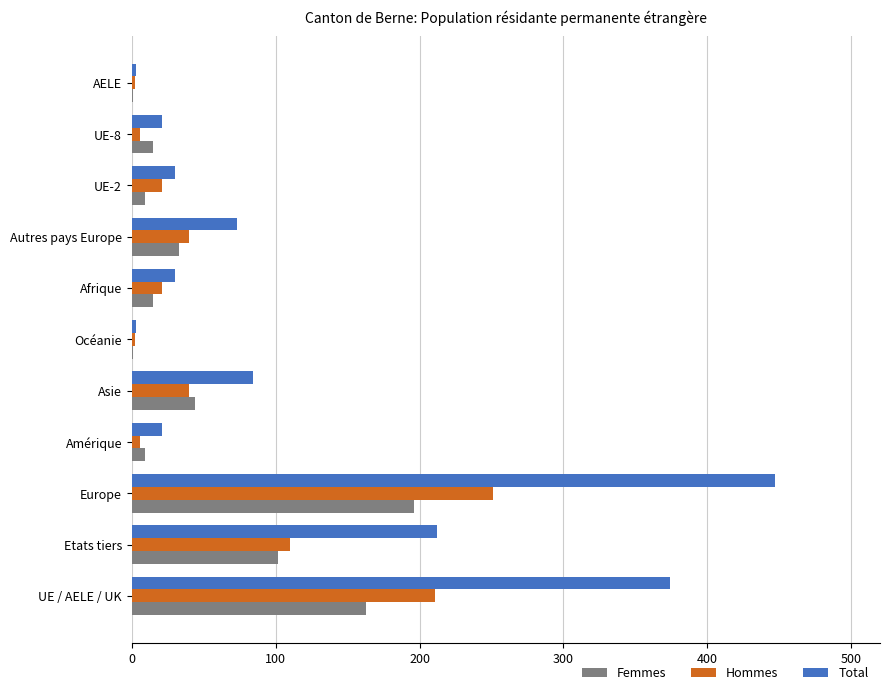

Where is Total nearest to the value 225?

Etats tiers